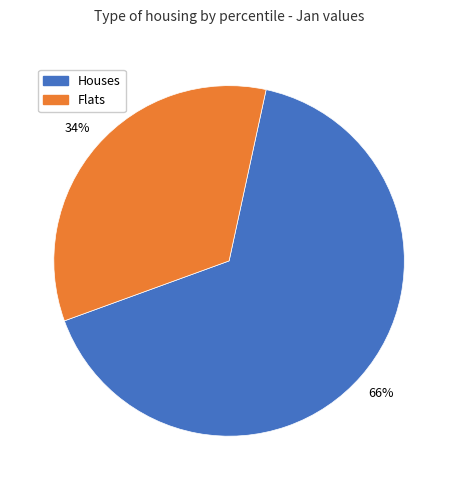

To the nearest percent, what is the average slice percentage?

50%